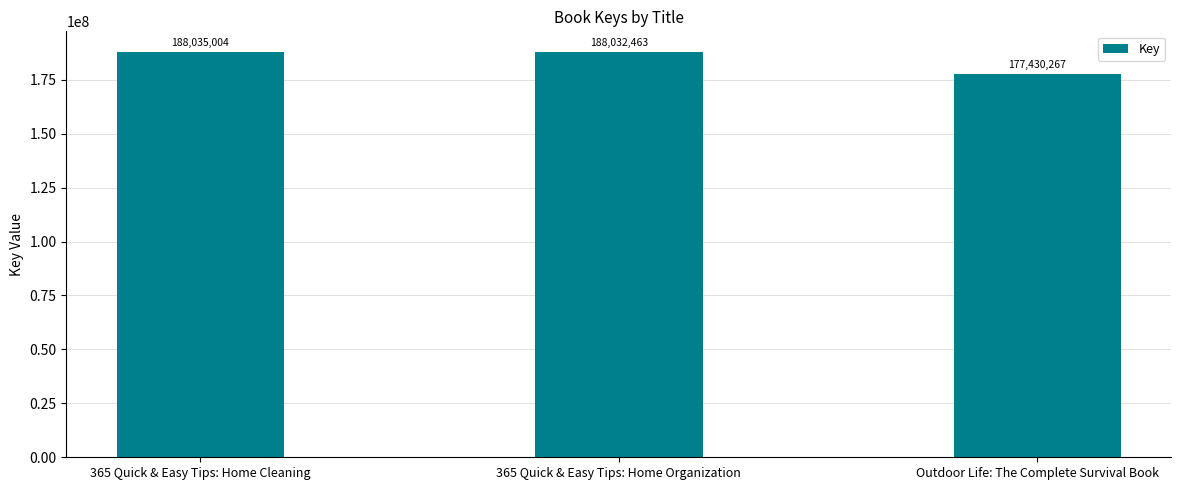

What is the label of the 3rd bar from the right?

365 Quick & Easy Tips: Home Cleaning